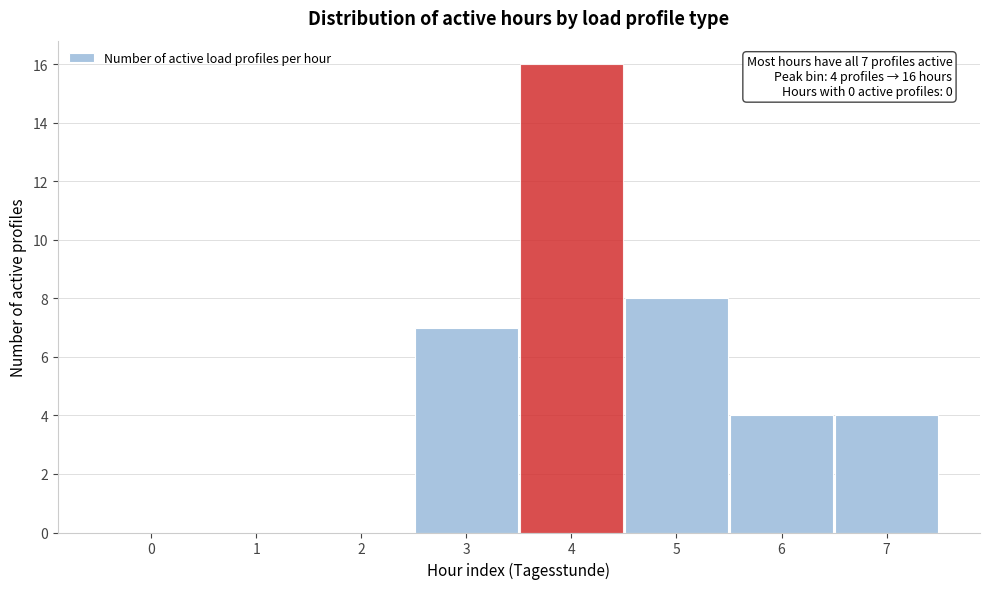

Over which range of the x-axis is the bar tallest?

3.5 to 4.5